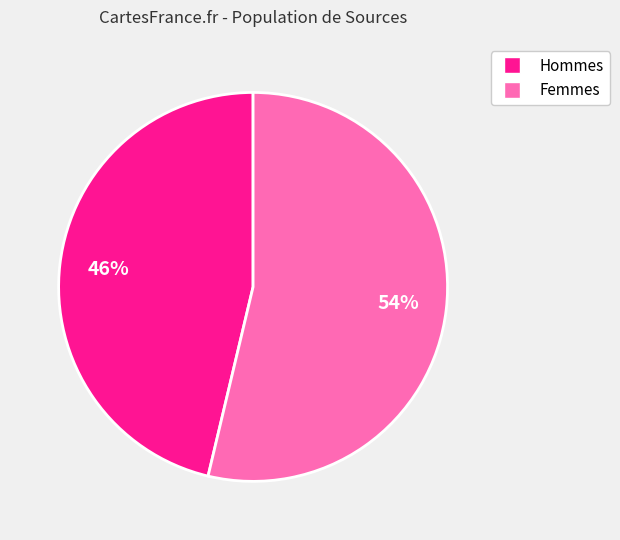

To the nearest percent, what is the average slice percentage?

50%